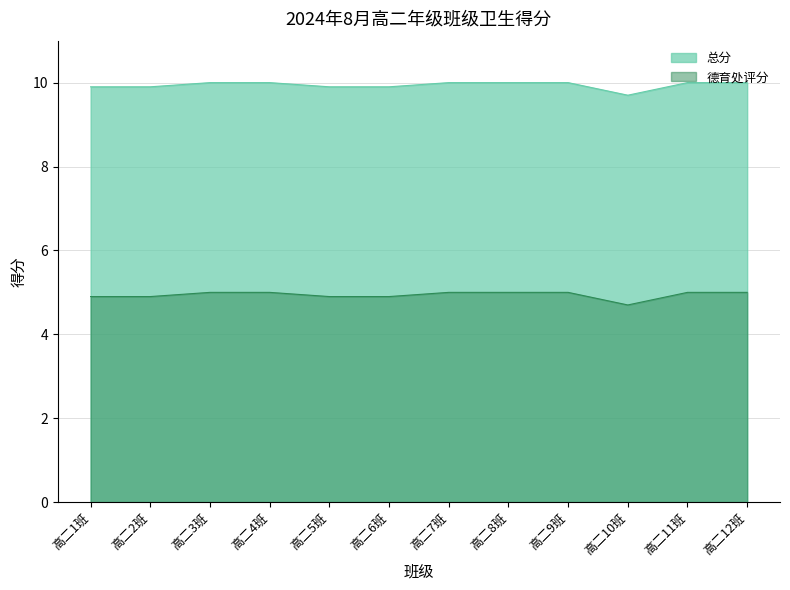

True or false: 德育处评分 has more than 1 interior local peaks.

False